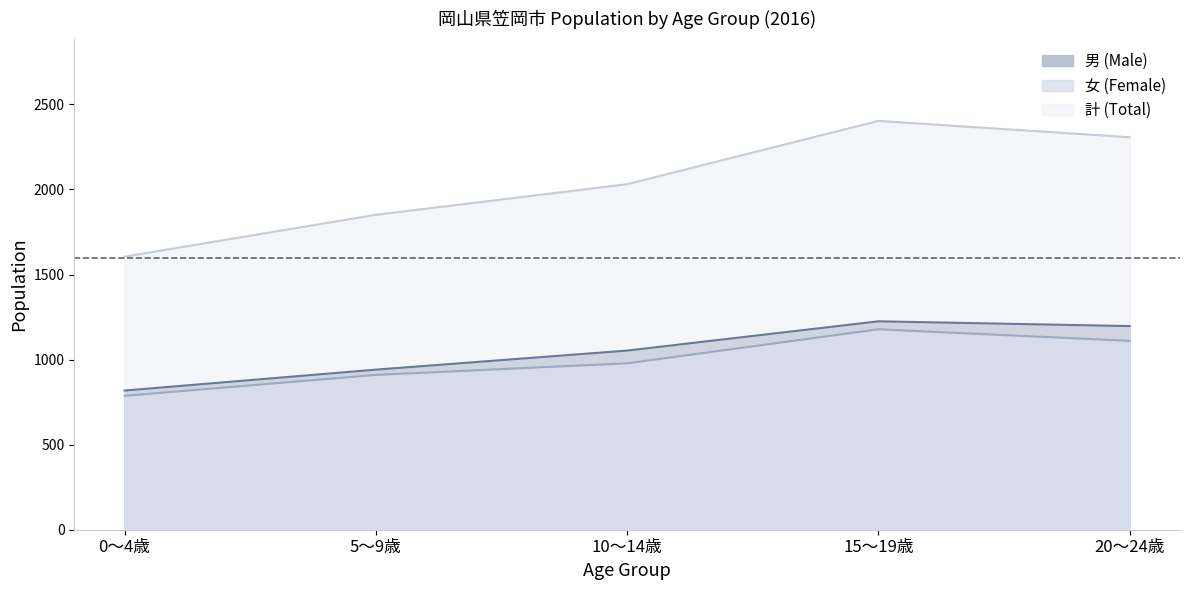

The 男 (Male) series shows 587 at 5～9歳. True or false?

False